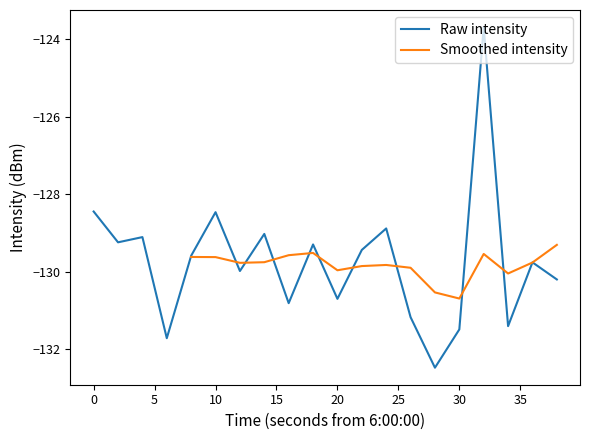

What is the difference between the maximum and minimum values?

8.8